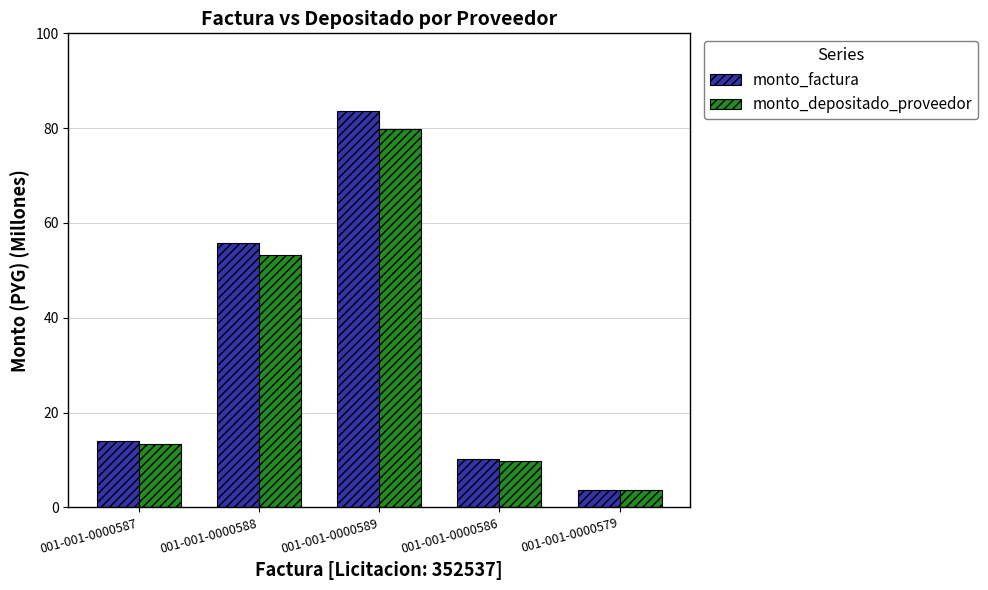

What is the label of the 3rd bar from the left?

001-001-0000589